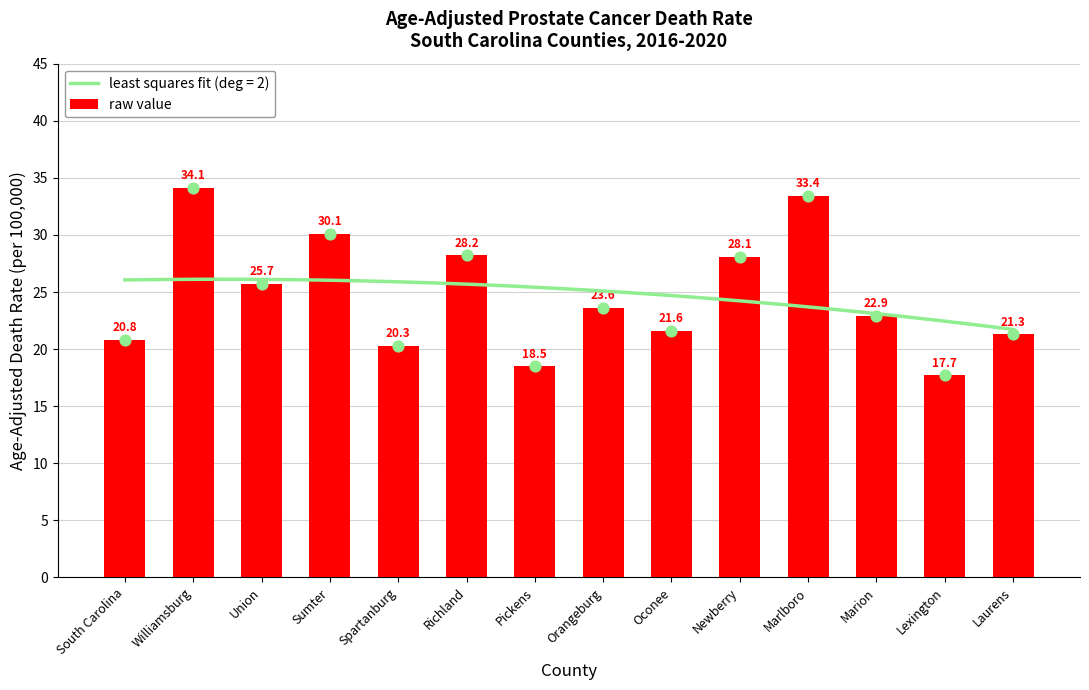

What is the change in value from Newberry to Marion?

-5.2